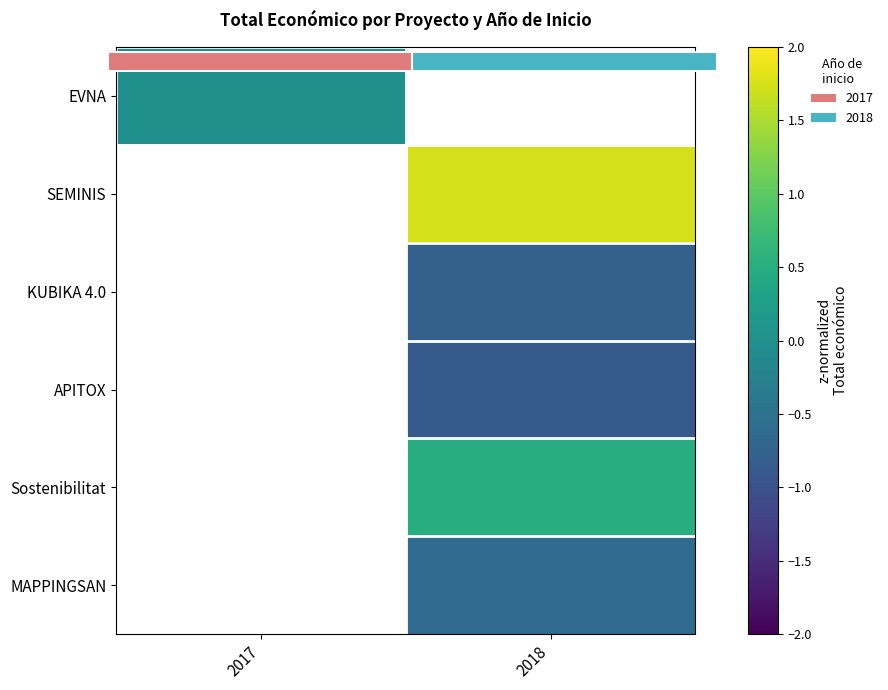

At which category does the chart reach its peak across all series?

2018